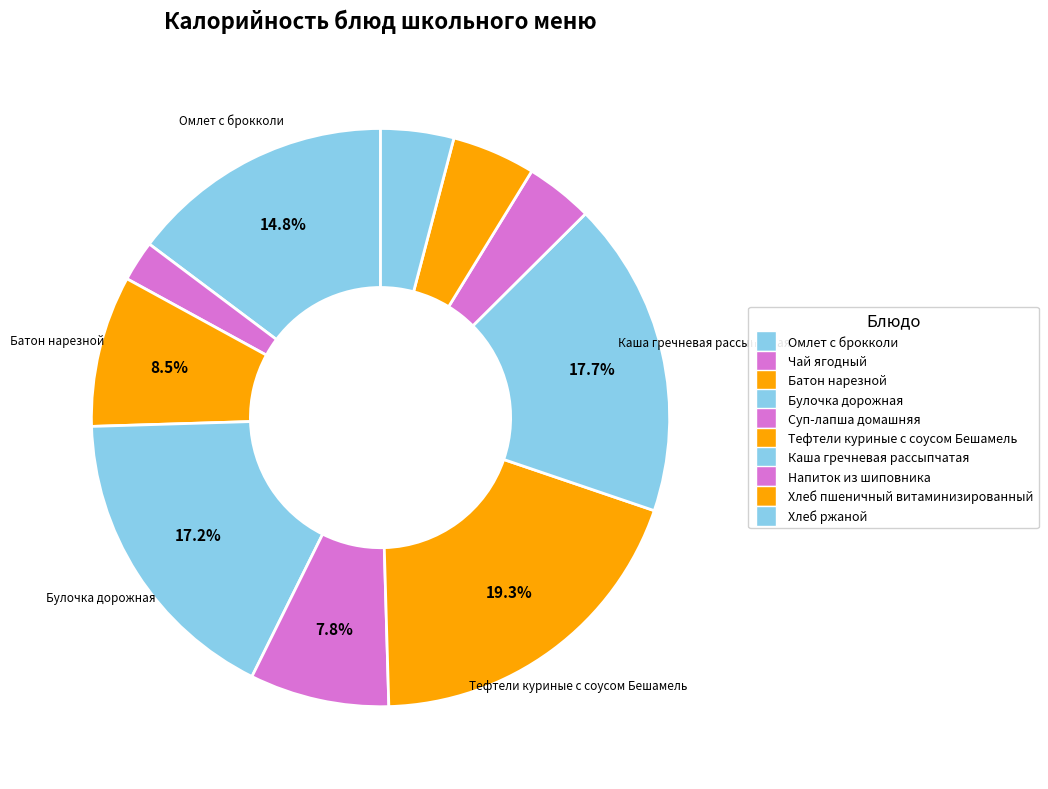

How many segments does this pie chart have?

10